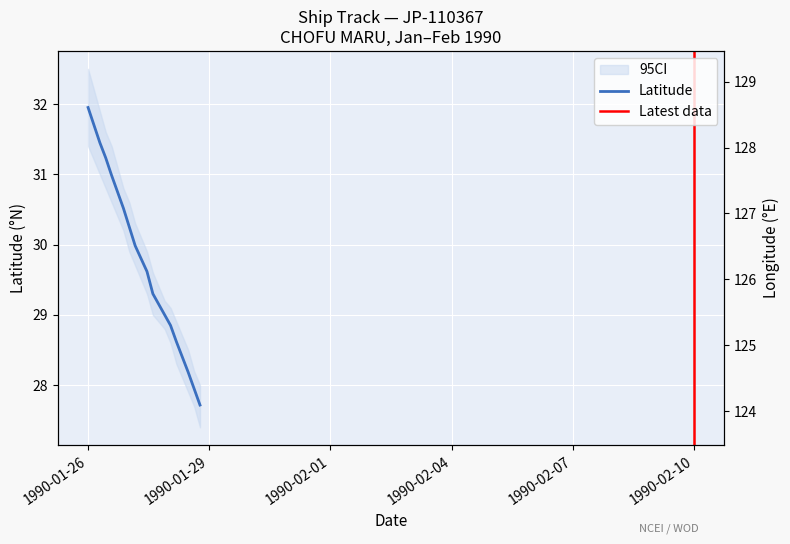

What is the difference between the second highest and minimum values in the Latitude series?

4.0